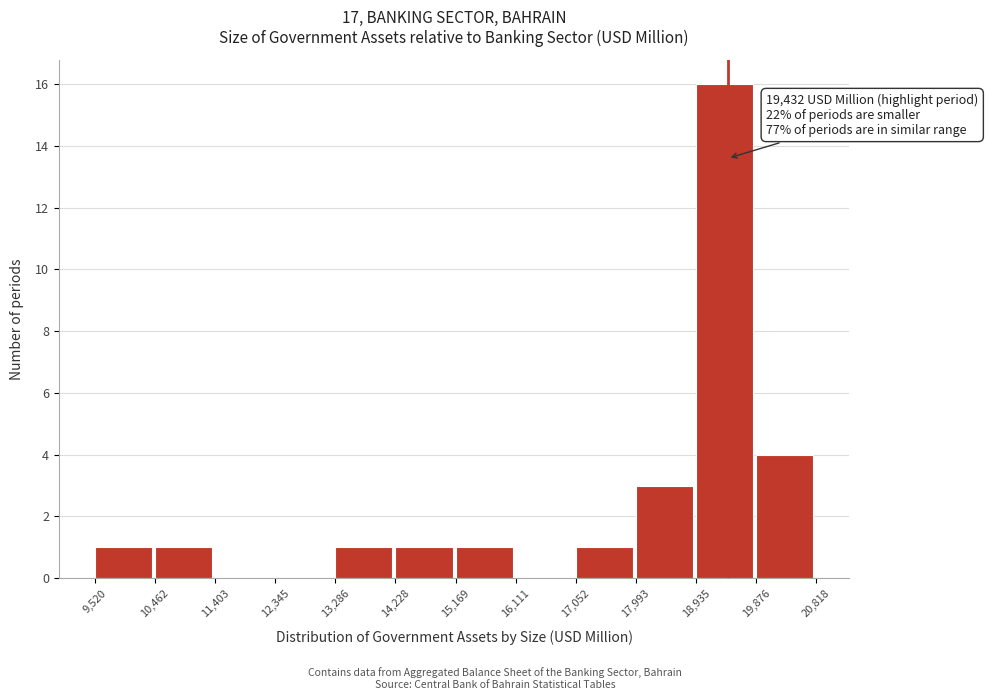

Over which range of the x-axis is the bar tallest?

18,935 to 19,876